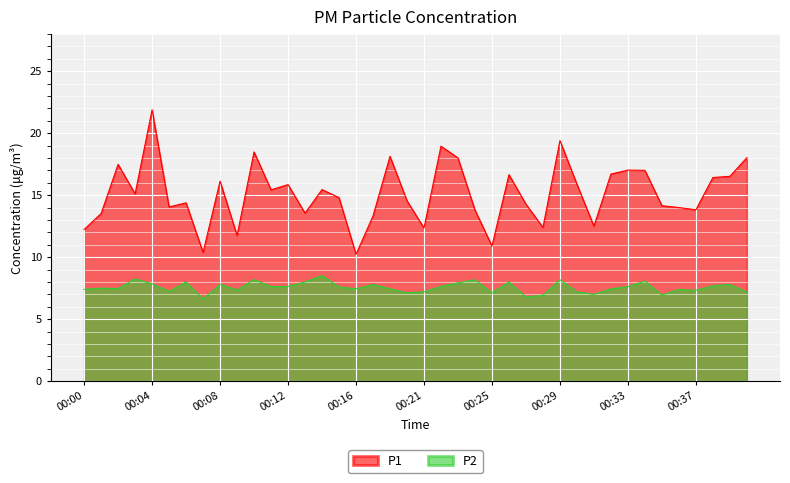

What is the maximum value shown in the chart?

21.9